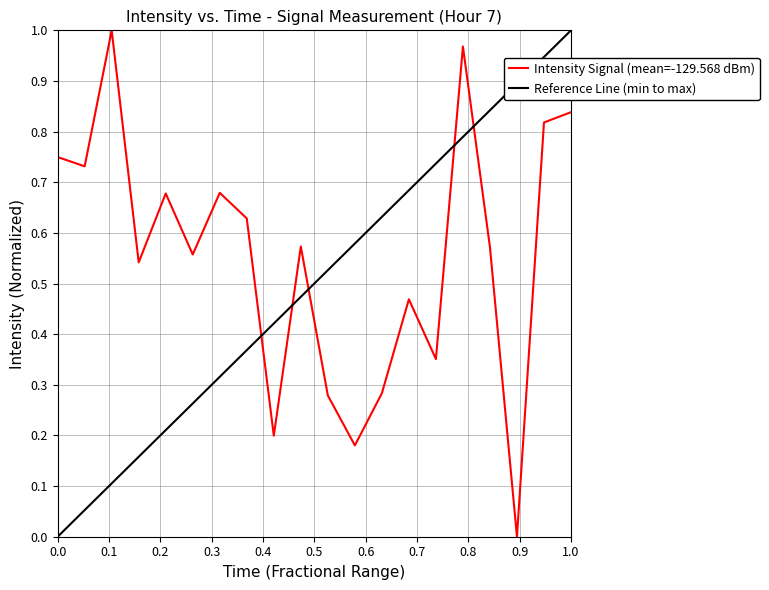

Does the chart have visible grid lines?

Yes